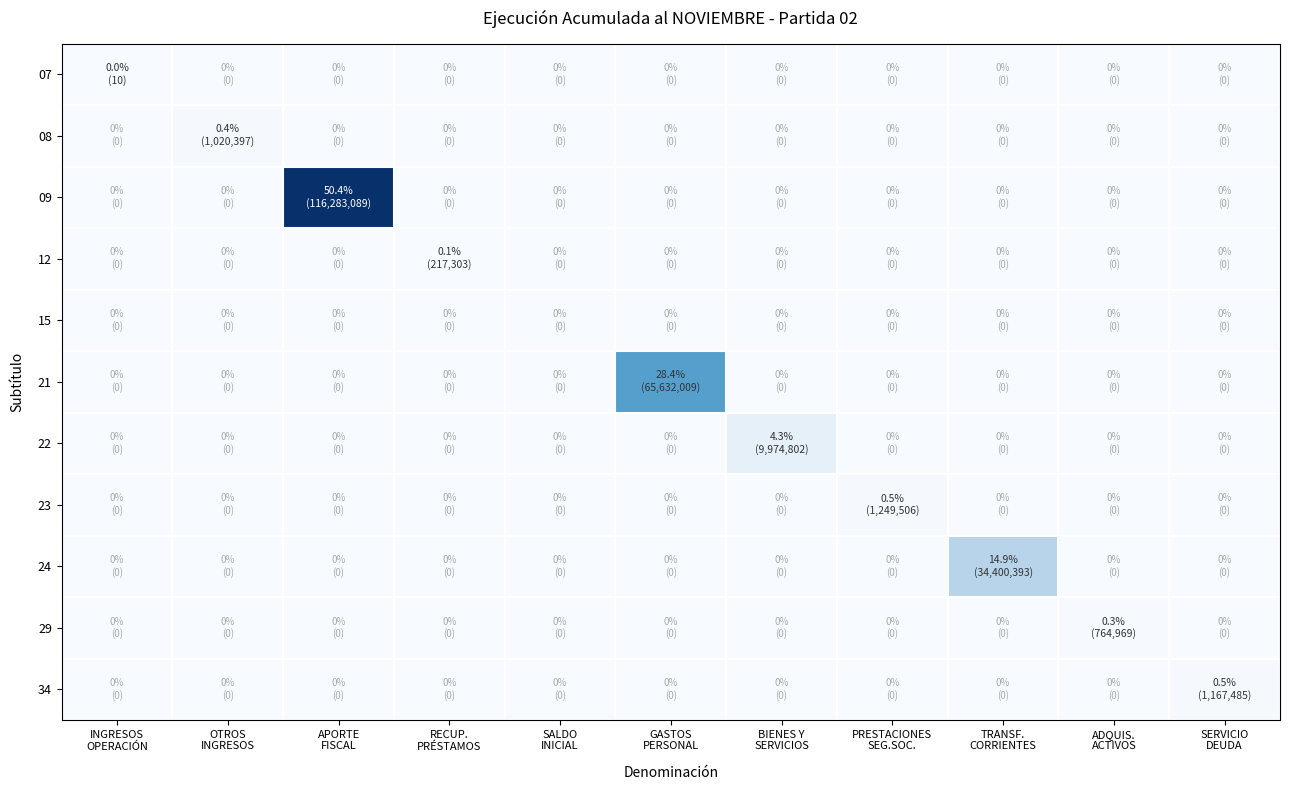

Reading left to right, transcribe all the data shown in this chart.

07: INGRESOS
OPERACIÓN=10	OTROS
INGRESOS=0	APORTE
FISCAL=0	RECUP.
PRÉSTAMOS=0	SALDO
INICIAL=0	GASTOS
PERSONAL=0	BIENES Y
SERVICIOS=0	PRESTACIONES
SEG.SOC.=0	TRANSF.
CORRIENTES=0	ADQUIS.
ACTIVOS=0	SERVICIO
DEUDA=0
08: INGRESOS
OPERACIÓN=0	OTROS
INGRESOS=1020397	APORTE
FISCAL=0	RECUP.
PRÉSTAMOS=0	SALDO
INICIAL=0	GASTOS
PERSONAL=0	BIENES Y
SERVICIOS=0	PRESTACIONES
SEG.SOC.=0	TRANSF.
CORRIENTES=0	ADQUIS.
ACTIVOS=0	SERVICIO
DEUDA=0
09: INGRESOS
OPERACIÓN=0	OTROS
INGRESOS=0	APORTE
FISCAL=116283089	RECUP.
PRÉSTAMOS=0	SALDO
INICIAL=0	GASTOS
PERSONAL=0	BIENES Y
SERVICIOS=0	PRESTACIONES
SEG.SOC.=0	TRANSF.
CORRIENTES=0	ADQUIS.
ACTIVOS=0	SERVICIO
DEUDA=0
12: INGRESOS
OPERACIÓN=0	OTROS
INGRESOS=0	APORTE
FISCAL=0	RECUP.
PRÉSTAMOS=217303	SALDO
INICIAL=0	GASTOS
PERSONAL=0	BIENES Y
SERVICIOS=0	PRESTACIONES
SEG.SOC.=0	TRANSF.
CORRIENTES=0	ADQUIS.
ACTIVOS=0	SERVICIO
DEUDA=0
15: INGRESOS
OPERACIÓN=0	OTROS
INGRESOS=0	APORTE
FISCAL=0	RECUP.
PRÉSTAMOS=0	SALDO
INICIAL=0	GASTOS
PERSONAL=0	BIENES Y
SERVICIOS=0	PRESTACIONES
SEG.SOC.=0	TRANSF.
CORRIENTES=0	ADQUIS.
ACTIVOS=0	SERVICIO
DEUDA=0
21: INGRESOS
OPERACIÓN=0	OTROS
INGRESOS=0	APORTE
FISCAL=0	RECUP.
PRÉSTAMOS=0	SALDO
INICIAL=0	GASTOS
PERSONAL=65632009	BIENES Y
SERVICIOS=0	PRESTACIONES
SEG.SOC.=0	TRANSF.
CORRIENTES=0	ADQUIS.
ACTIVOS=0	SERVICIO
DEUDA=0
22: INGRESOS
OPERACIÓN=0	OTROS
INGRESOS=0	APORTE
FISCAL=0	RECUP.
PRÉSTAMOS=0	SALDO
INICIAL=0	GASTOS
PERSONAL=0	BIENES Y
SERVICIOS=9974802	PRESTACIONES
SEG.SOC.=0	TRANSF.
CORRIENTES=0	ADQUIS.
ACTIVOS=0	SERVICIO
DEUDA=0
23: INGRESOS
OPERACIÓN=0	OTROS
INGRESOS=0	APORTE
FISCAL=0	RECUP.
PRÉSTAMOS=0	SALDO
INICIAL=0	GASTOS
PERSONAL=0	BIENES Y
SERVICIOS=0	PRESTACIONES
SEG.SOC.=1249506	TRANSF.
CORRIENTES=0	ADQUIS.
ACTIVOS=0	SERVICIO
DEUDA=0
24: INGRESOS
OPERACIÓN=0	OTROS
INGRESOS=0	APORTE
FISCAL=0	RECUP.
PRÉSTAMOS=0	SALDO
INICIAL=0	GASTOS
PERSONAL=0	BIENES Y
SERVICIOS=0	PRESTACIONES
SEG.SOC.=0	TRANSF.
CORRIENTES=34400393	ADQUIS.
ACTIVOS=0	SERVICIO
DEUDA=0
29: INGRESOS
OPERACIÓN=0	OTROS
INGRESOS=0	APORTE
FISCAL=0	RECUP.
PRÉSTAMOS=0	SALDO
INICIAL=0	GASTOS
PERSONAL=0	BIENES Y
SERVICIOS=0	PRESTACIONES
SEG.SOC.=0	TRANSF.
CORRIENTES=0	ADQUIS.
ACTIVOS=764969	SERVICIO
DEUDA=0
34: INGRESOS
OPERACIÓN=0	OTROS
INGRESOS=0	APORTE
FISCAL=0	RECUP.
PRÉSTAMOS=0	SALDO
INICIAL=0	GASTOS
PERSONAL=0	BIENES Y
SERVICIOS=0	PRESTACIONES
SEG.SOC.=0	TRANSF.
CORRIENTES=0	ADQUIS.
ACTIVOS=0	SERVICIO
DEUDA=1167485